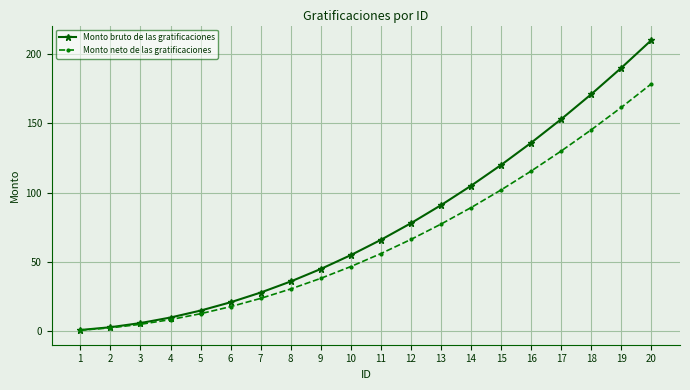

What is the highest value of the Monto bruto de las gratificaciones series?

210.0